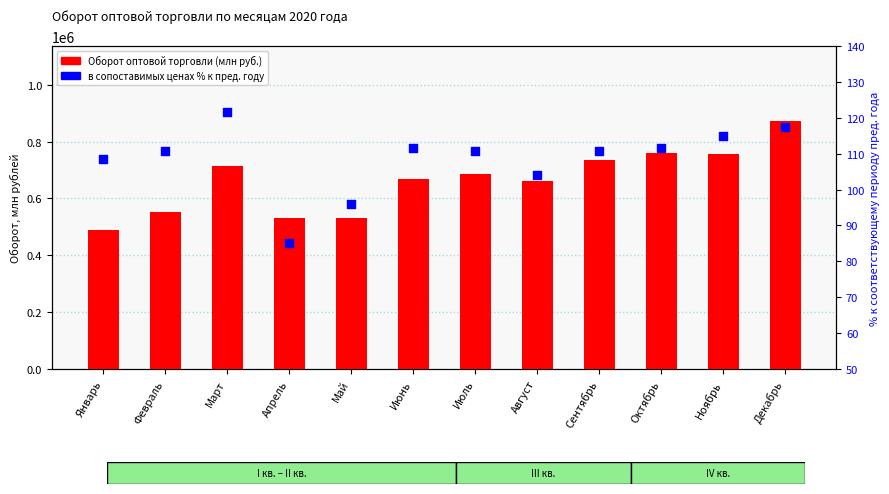

Which series has the largest total across all categories?

Оборот оптовой торговли (млн руб.)